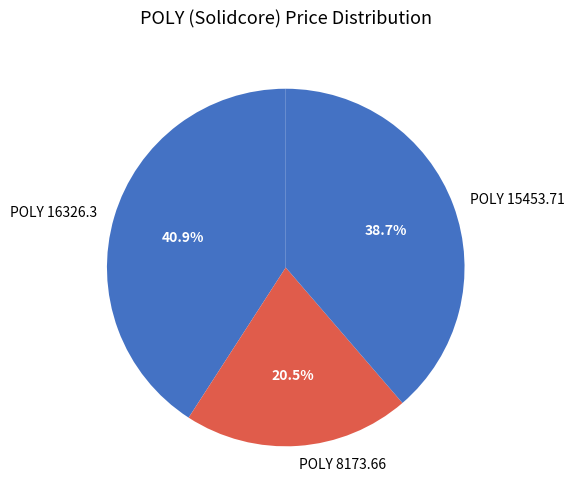

Combined, what portion of the pie is POLY 8173.66 and POLY 16326.3?

61.3%